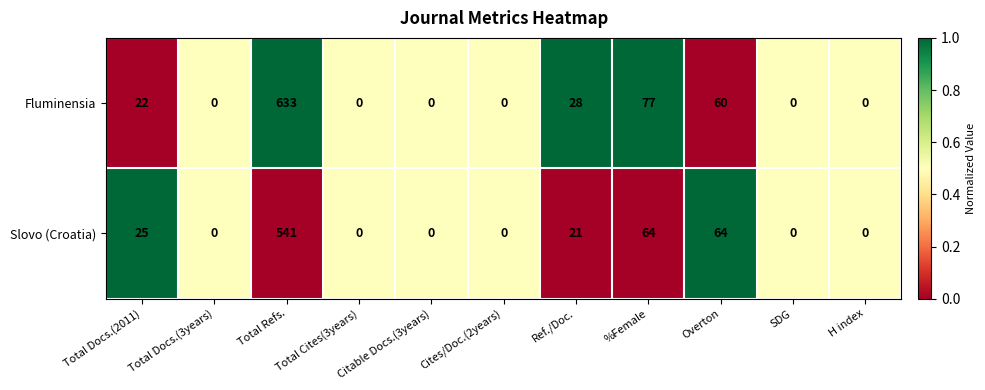

What is the total value across all series at %Female?

141